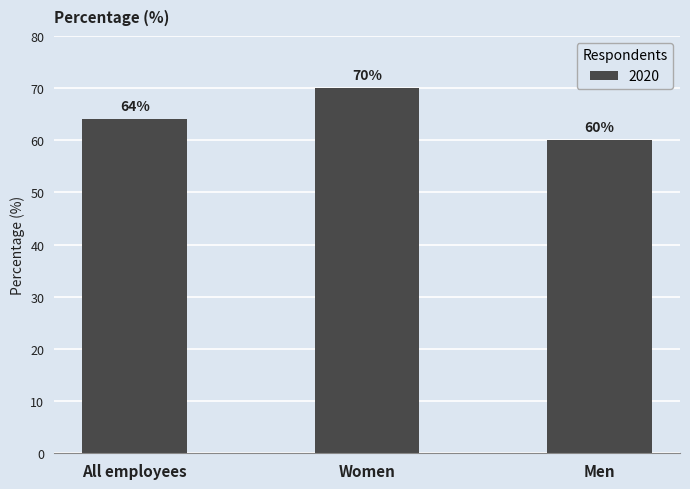

At which category does the chart reach its peak across all series?

Women